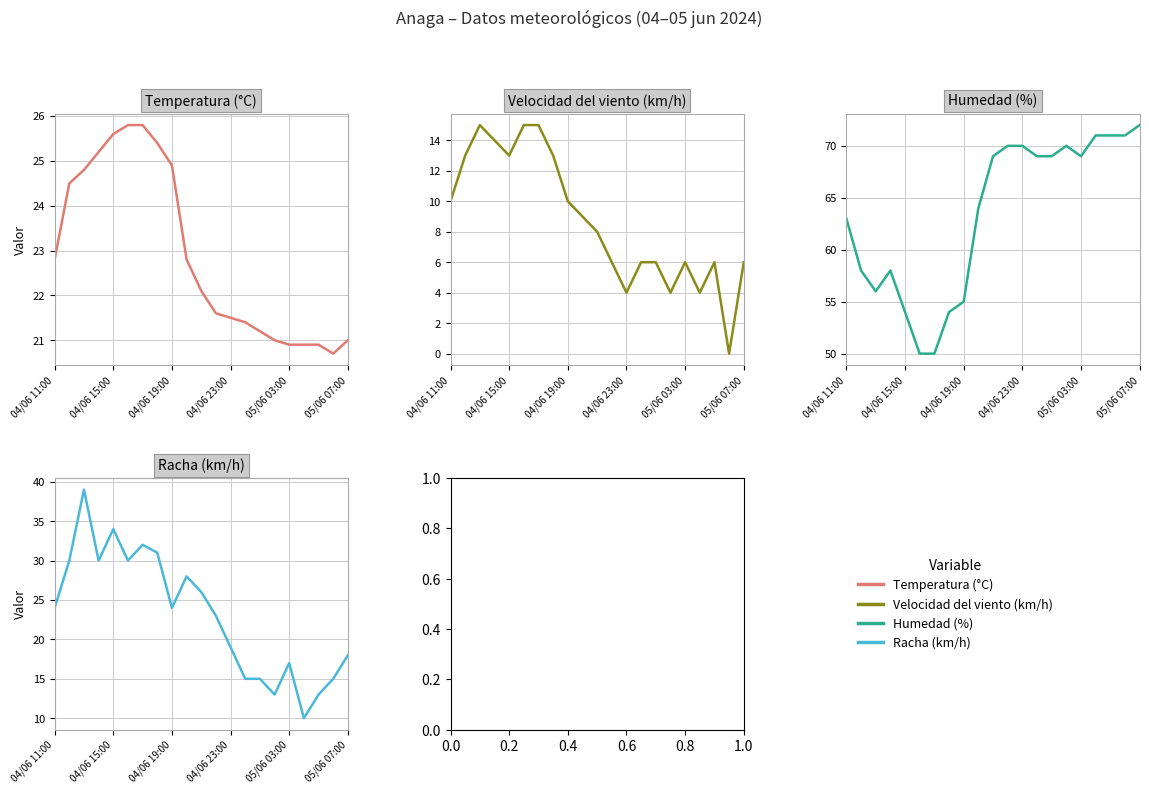

What value does the Velocidad del viento (km/h) series have at 05/06 07:00?

6.0